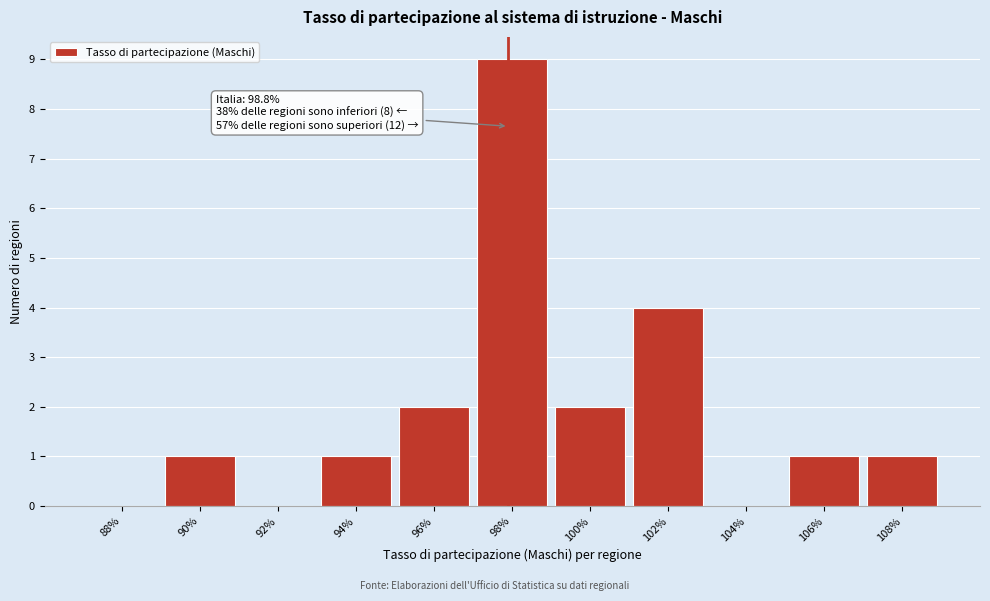

Reading left to right, list all the values displayed in this chart.

88%=0	90%=1	92%=0	94%=1	96%=2	98%=9	100%=2	102%=4	104%=0	106%=1	108%=1